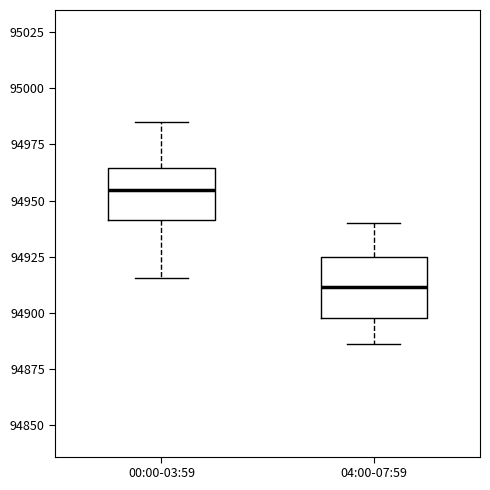

Reading left to right, read every box against the y-axis: the position of its median line, the range the box covers, and the ends of its whiskers. The values are not printed on the chart, so give them approximately, as read against the axis.

00:00-03:59: median 94955, box 94940 to 94965, whiskers 94915 to 94985
04:00-07:59: median 94910, box 94900 to 94925, whiskers 94885 to 94940